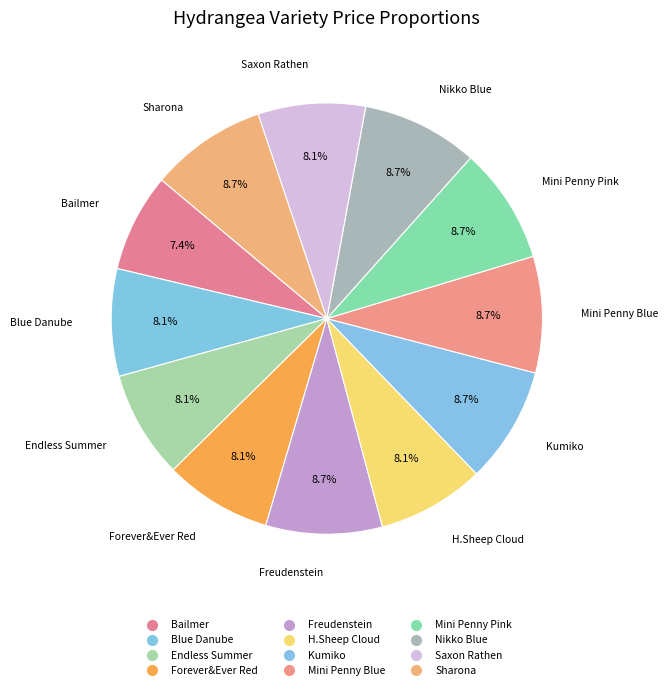

Approximately how many times larger is the value at Sharona compared to Mini Penny Blue?

1.0